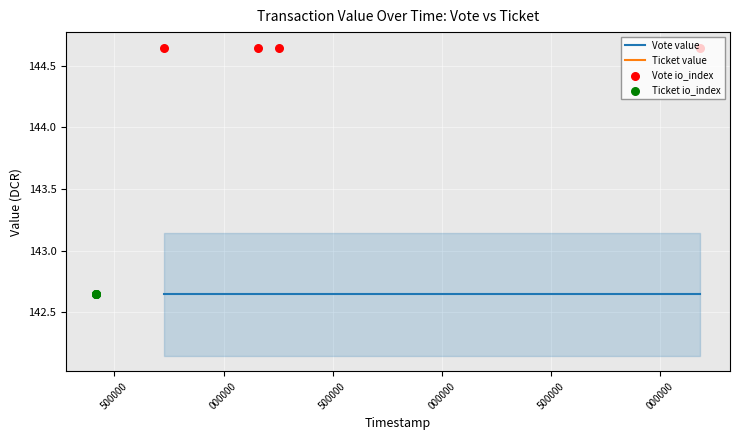

What are all the series names shown in the legend?

Vote value, Ticket value, Vote io_index, Ticket io_index